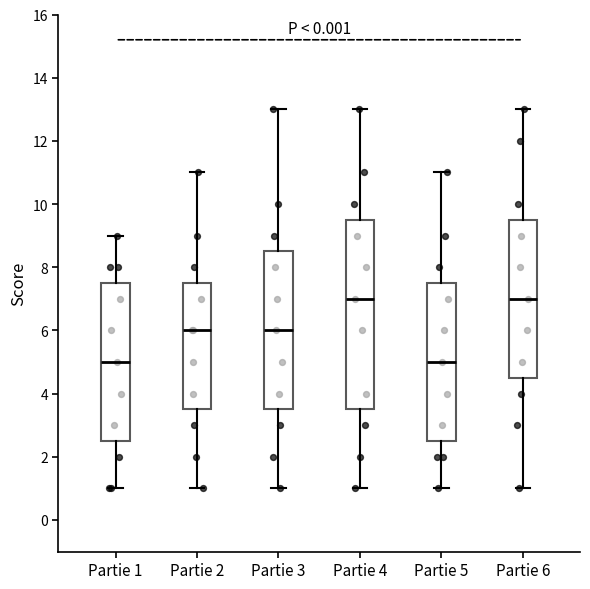

Reading left to right, read every box against the y-axis: the position of its median line, the range the box covers, and the ends of its whiskers. The values are not printed on the chart, so give them approximately, as read against the axis.

Partie 1: median 5.0, box 2.6 to 7.6, whiskers 1.0 to 9.0
Partie 2: median 6.0, box 3.6 to 7.6, whiskers 1.0 to 11.0
Partie 3: median 6.0, box 3.6 to 8.6, whiskers 1.0 to 13.0
Partie 4: median 7.0, box 3.6 to 9.6, whiskers 1.0 to 13.0
Partie 5: median 5.0, box 2.6 to 7.6, whiskers 1.0 to 11.0
Partie 6: median 7.0, box 4.6 to 9.6, whiskers 1.0 to 13.0